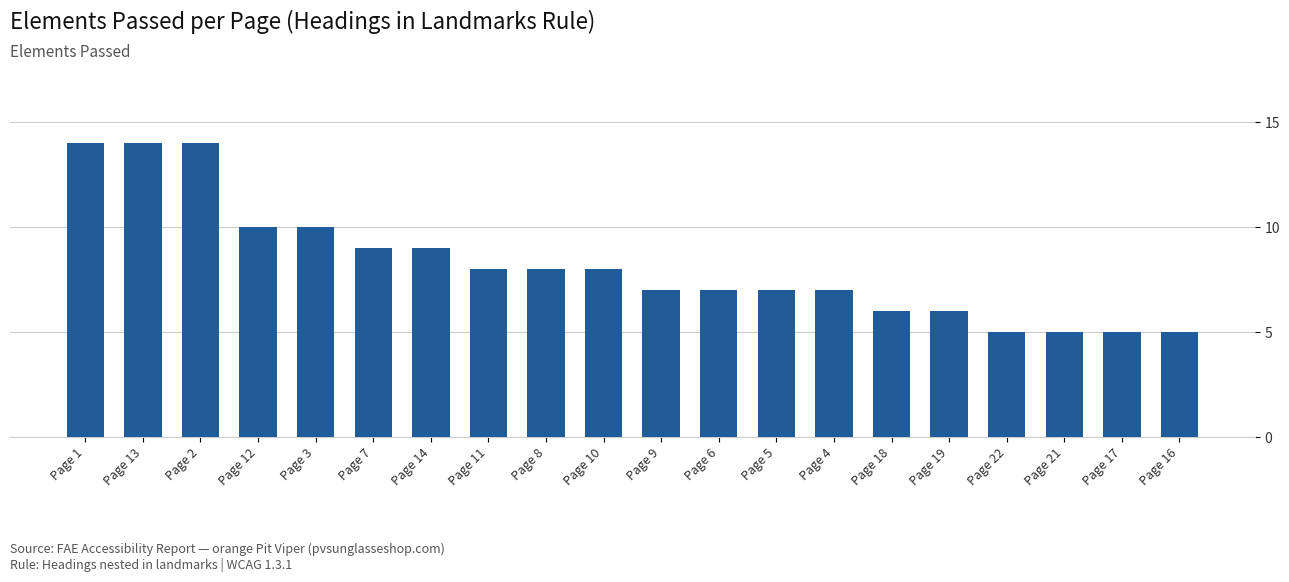

Reading left to right, transcribe all the data shown in this chart.

14	14	14	10	10	9	9	8	8	8	7	7	7	7	6	6	5	5	5	5